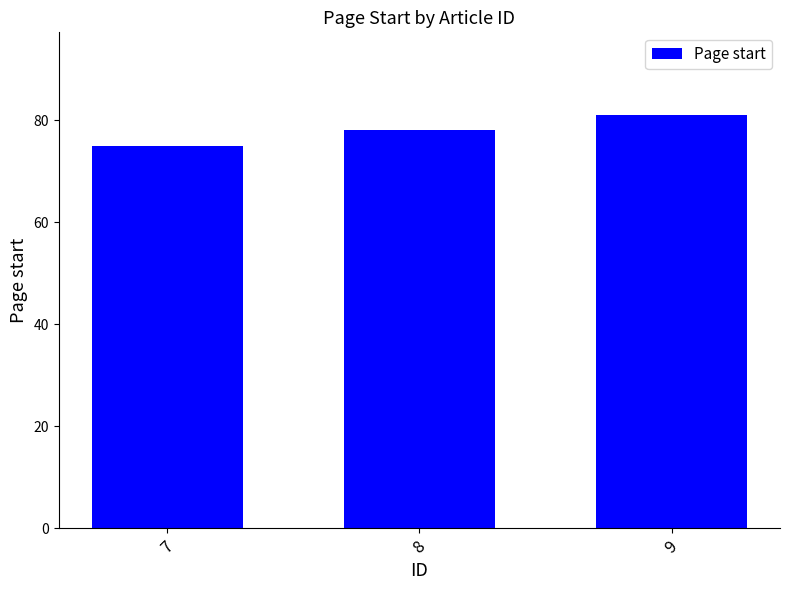

Is it true that the value at 8 is 78?

True